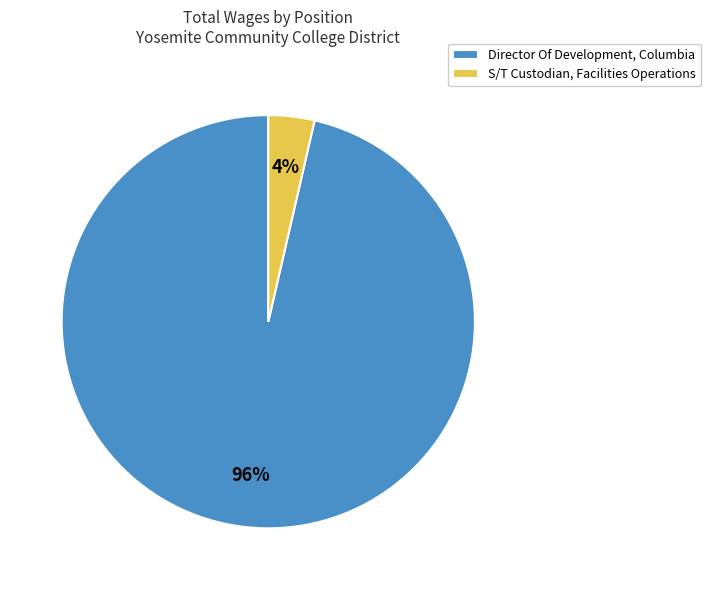

Rank the categories by value from highest to lowest.

Director Of Development, Columbia, S/T Custodian, Facilities Operations